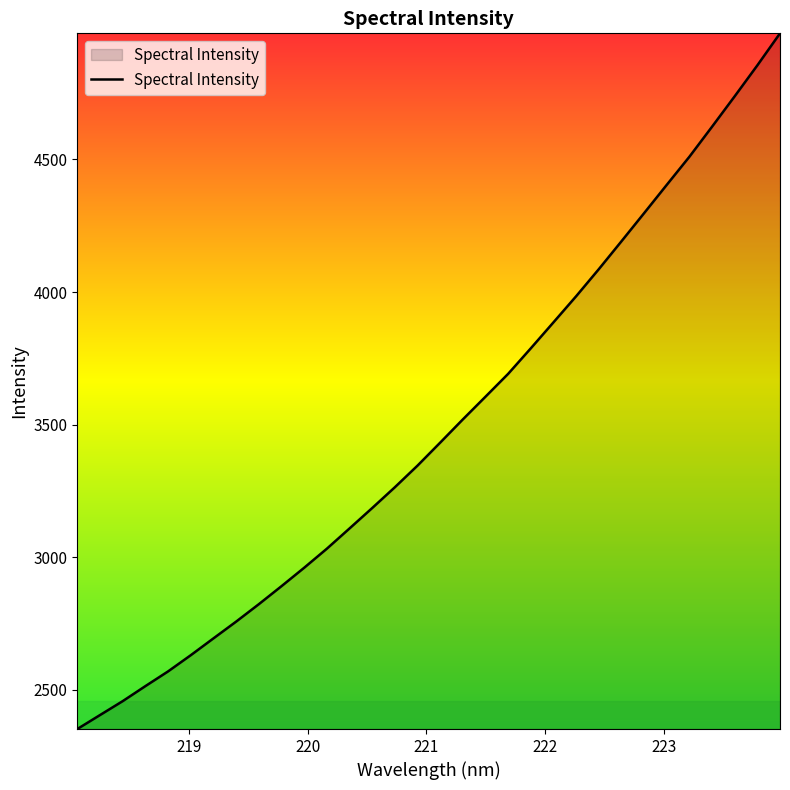

What is the difference between the maximum and minimum values?

2624.1